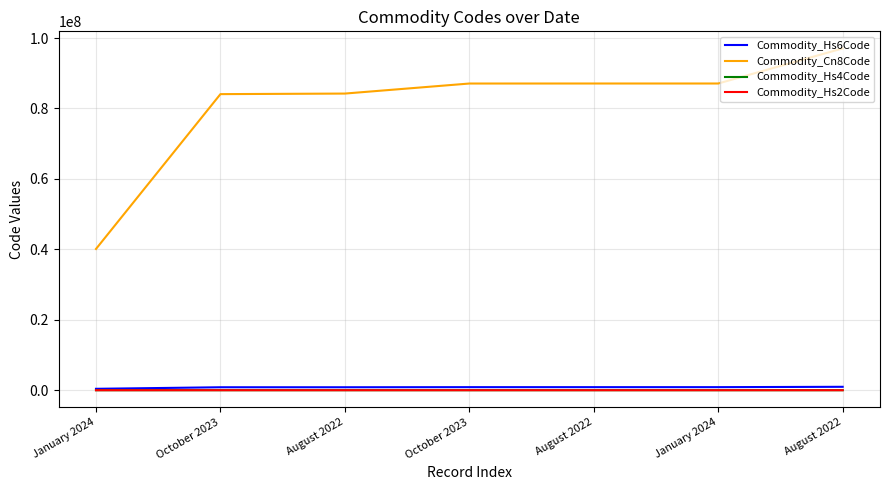

True or false: Commodity_Hs4Code and Commodity_Hs6Code cross at least once.

False